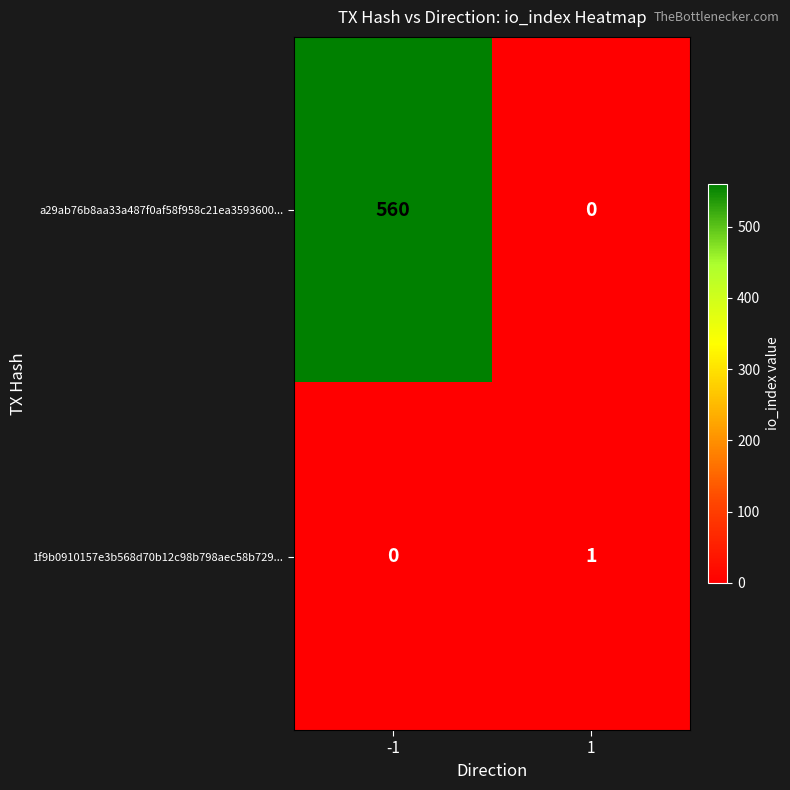

Reading left to right, extract all data points from this chart.

a29ab76b8aa33a487f0af58f958c21ea3593600...: -1=560	1=0
1f9b0910157e3b568d70b12c98b798aec58b729...: -1=0	1=1